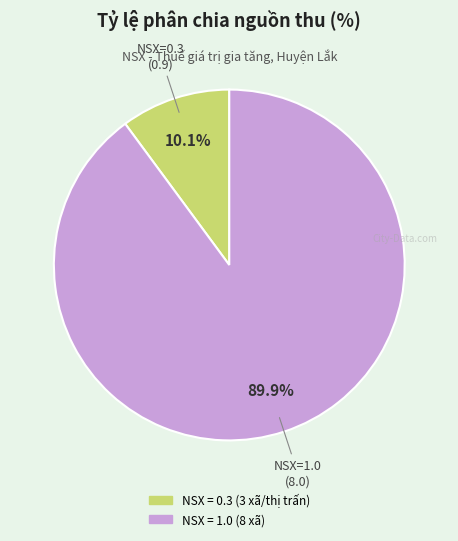

Is there any slice that represents more than half of the pie?

Yes